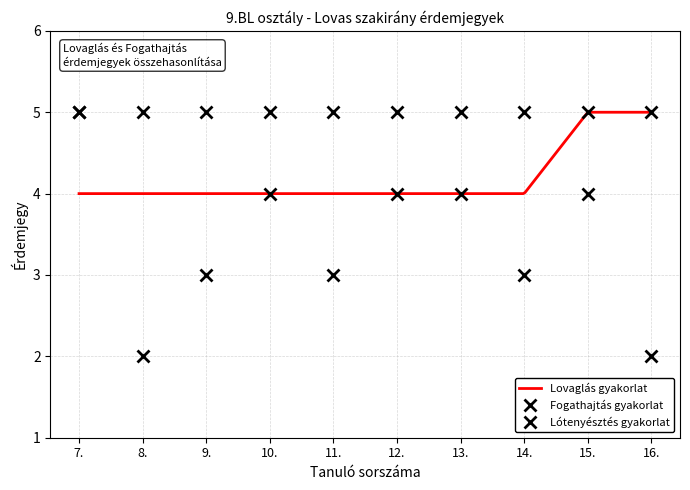

Which has a higher value, 13. or 14.?

13.